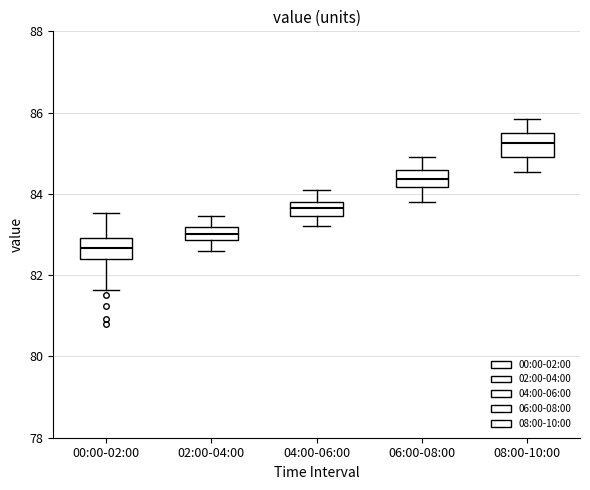

Reading left to right, transcribe this box plot: for each box, give where its median line is, the range the box spans, and where its two whiskers end, as read against the y-axis. The values are not printed on the chart, so give them approximately, as read against the axis.

00:00-02:00: median 82.6, box 82.4 to 83.0, whiskers 81.6 to 83.6
02:00-04:00: median 83.0, box 82.8 to 83.2, whiskers 82.6 to 83.4
04:00-06:00: median 83.6, box 83.4 to 83.8, whiskers 83.2 to 84.2
06:00-08:00: median 84.4, box 84.2 to 84.6, whiskers 83.8 to 85.0
08:00-10:00: median 85.2, box 85.0 to 85.4, whiskers 84.6 to 85.8